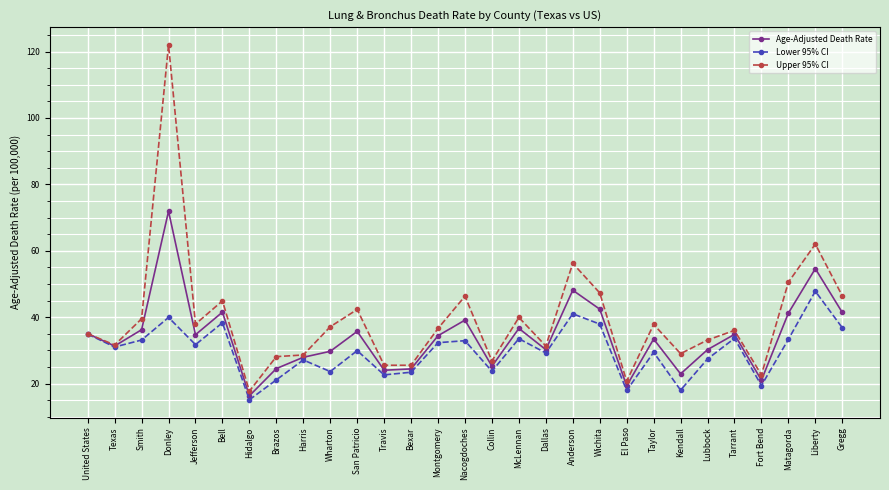

What is the approximate value of Upper 95% CI at Gregg?

46.4